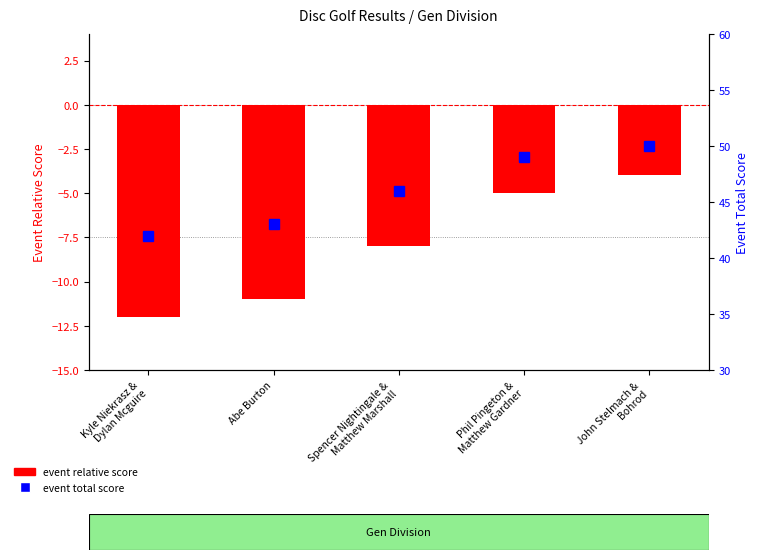

Which has a higher value, Phil Pingeton &
Matthew Gardner or Spencer Nightingale &
Matthew Marshall?

Phil Pingeton &
Matthew Gardner